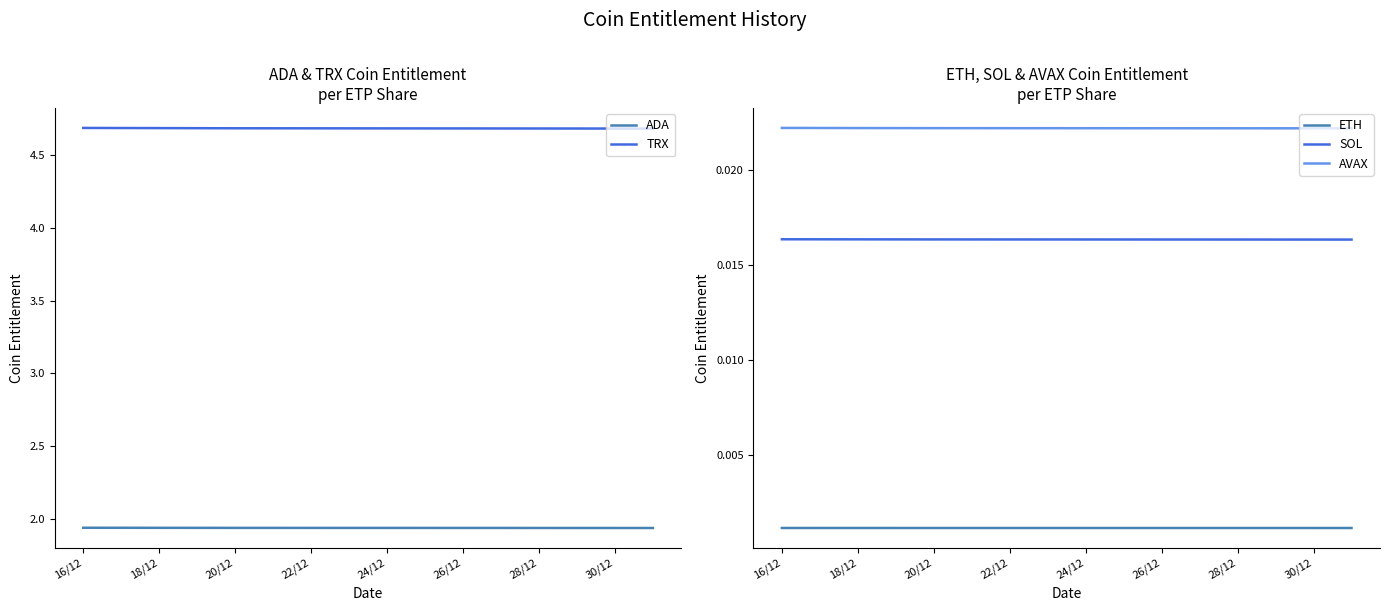

Read the ADA value at 20/12.

1.9